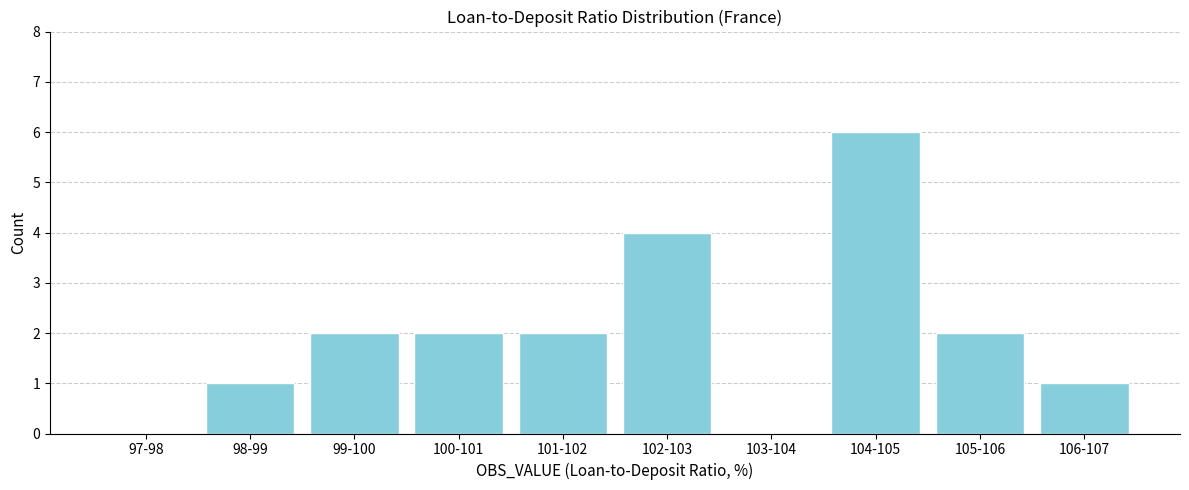

Reading left to right, extract all data points from this chart.

97-98=0	98-99=1	99-100=2	100-101=2	101-102=2	102-103=4	103-104=0	104-105=6	105-106=2	106-107=1